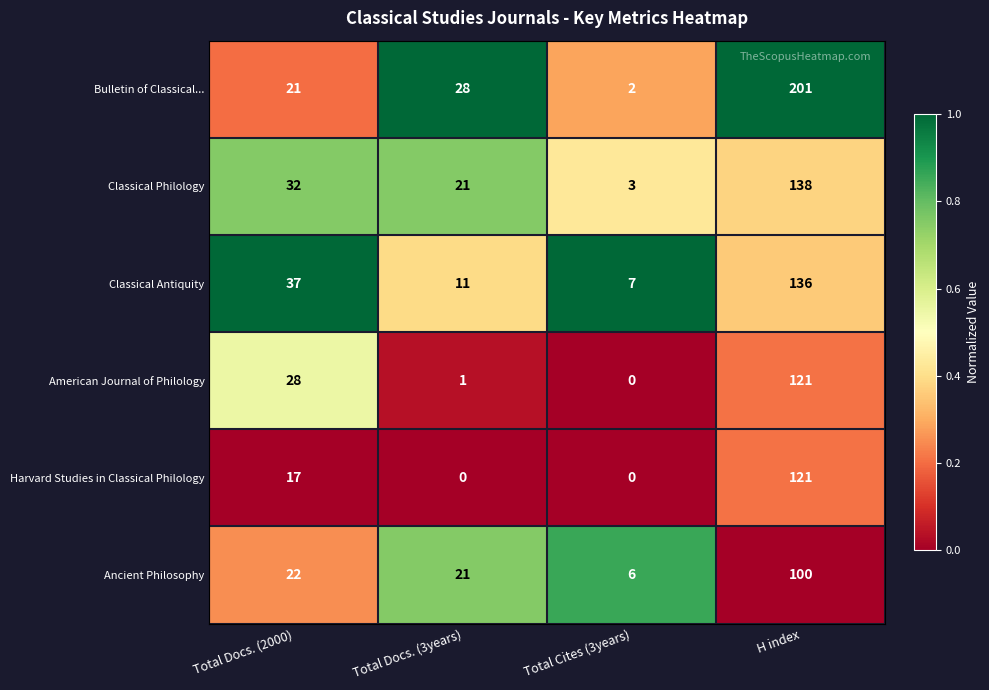

Which series has the largest total across all categories?

Bulletin of Classical...